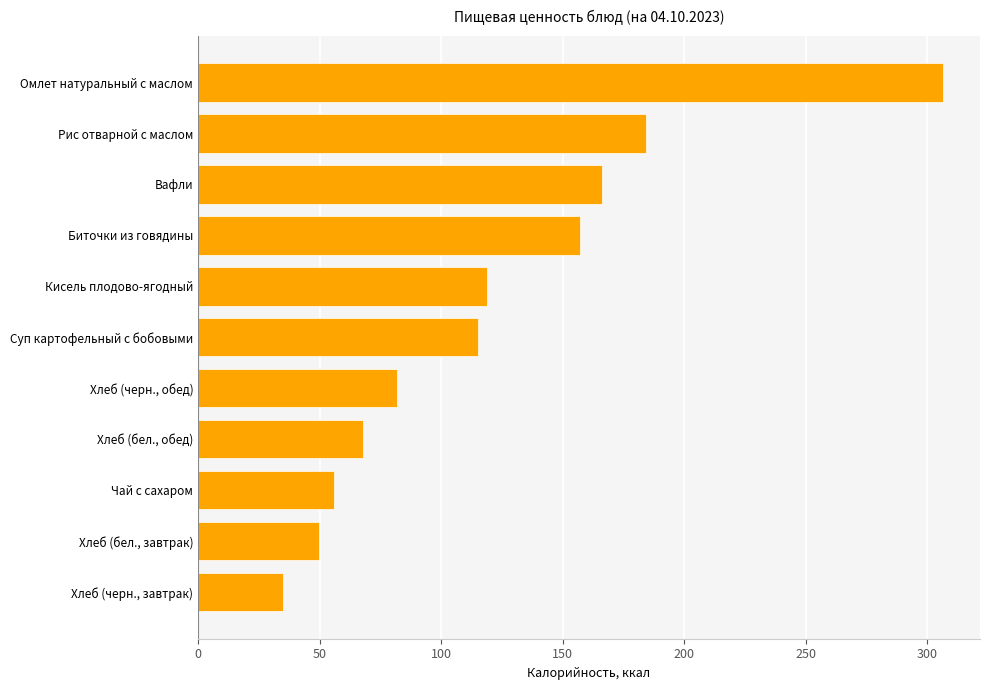

List the labels in order of value, largest first.

Омлет натуральный с маслом, Рис отварной с маслом, Вафли, Биточки из говядины, Кисель плодово-ягодный, Суп картофельный с бобовыми, Хлеб (черн., обед), Хлеб (бел., обед), Чай с сахаром, Хлеб (бел., завтрак), Хлеб (черн., завтрак)